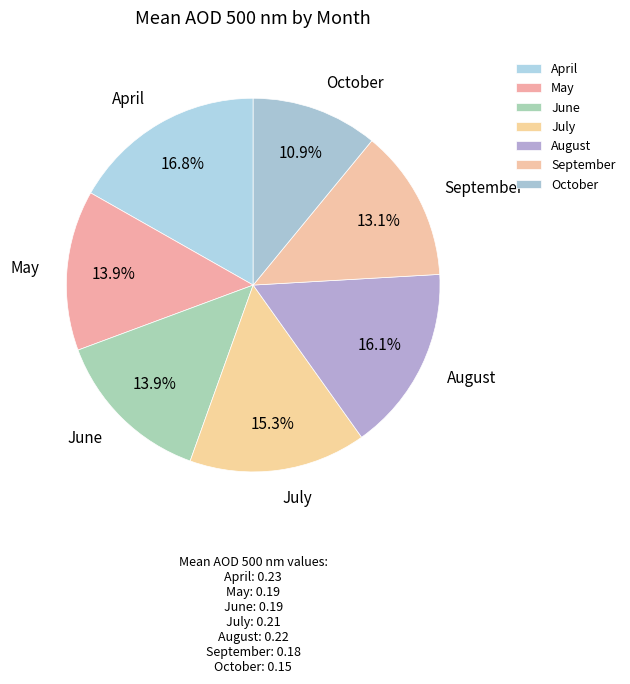

Between April and October, which is larger?

April